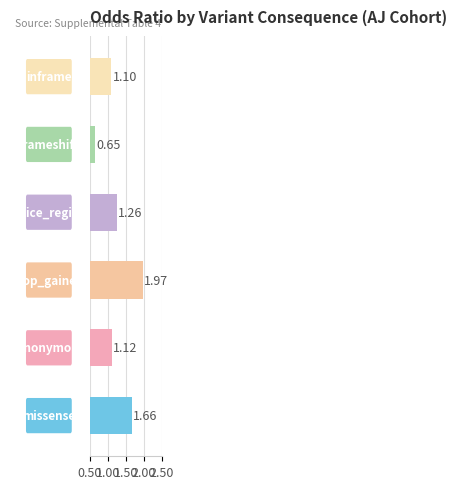

What is the difference between the second highest and minimum values?

1.0